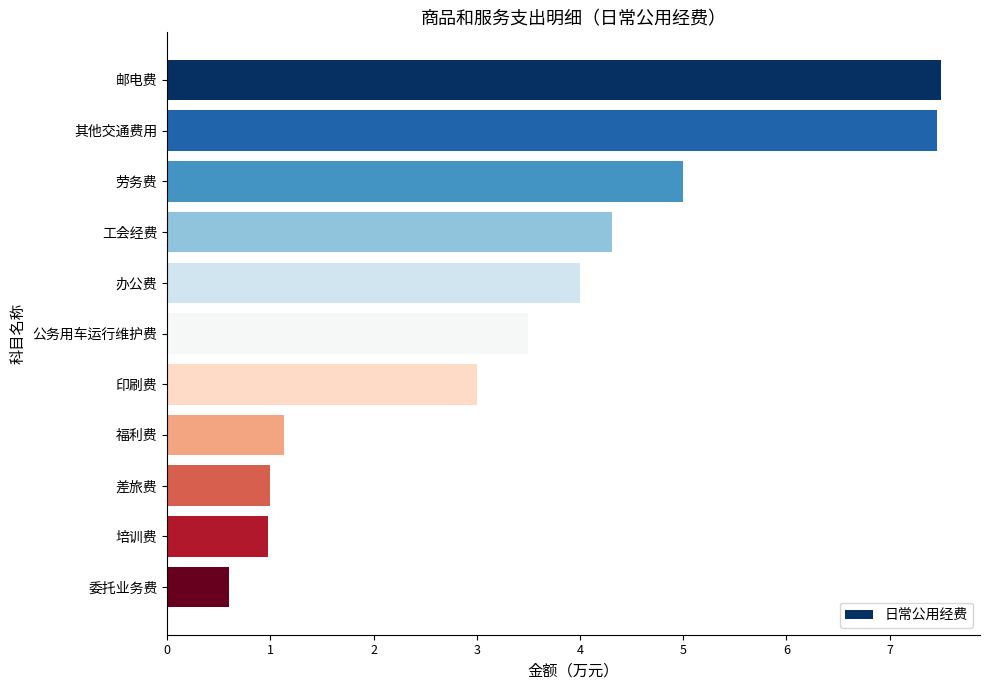

Between 委托业务费 and 办公费, which is larger?

办公费